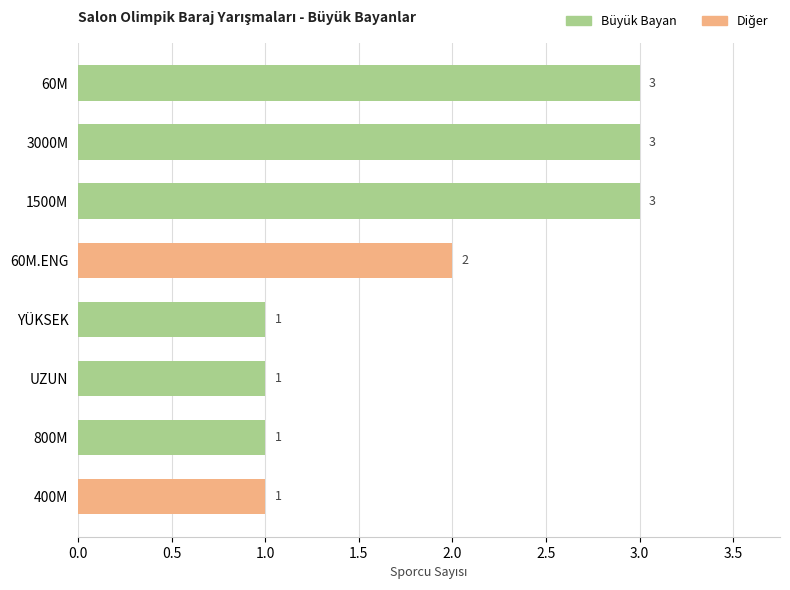

True or false: the data shows 5 at 1500M.

False